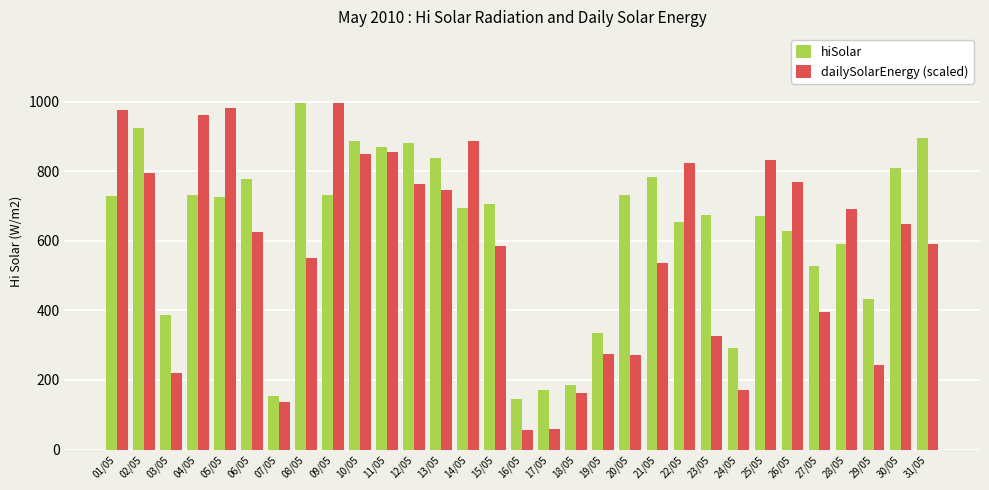

The value of hiSolar at 26/05 is 400.9. True or false?

False